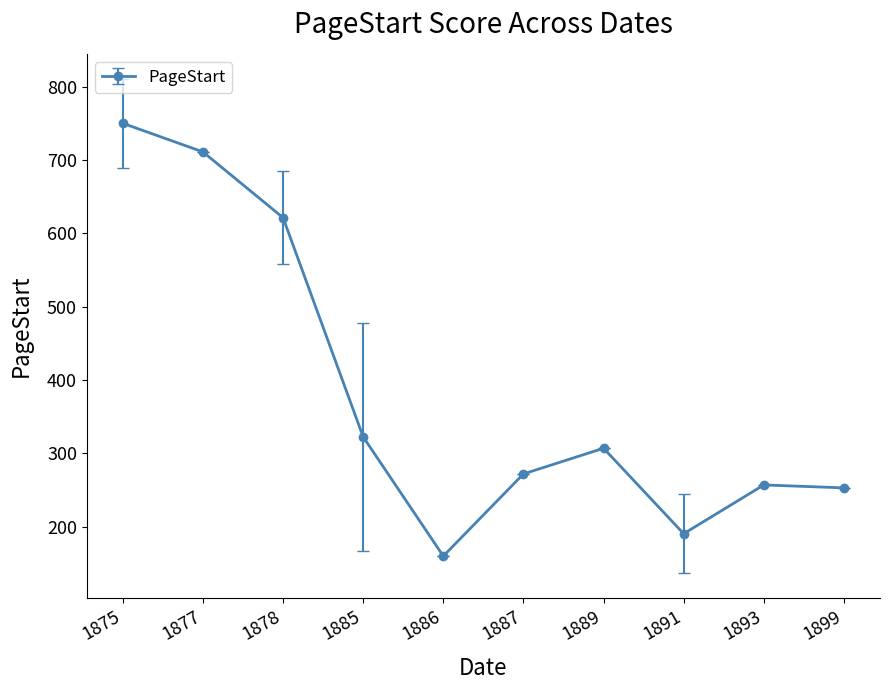

What is the value of the 7th point from the left?

307.0